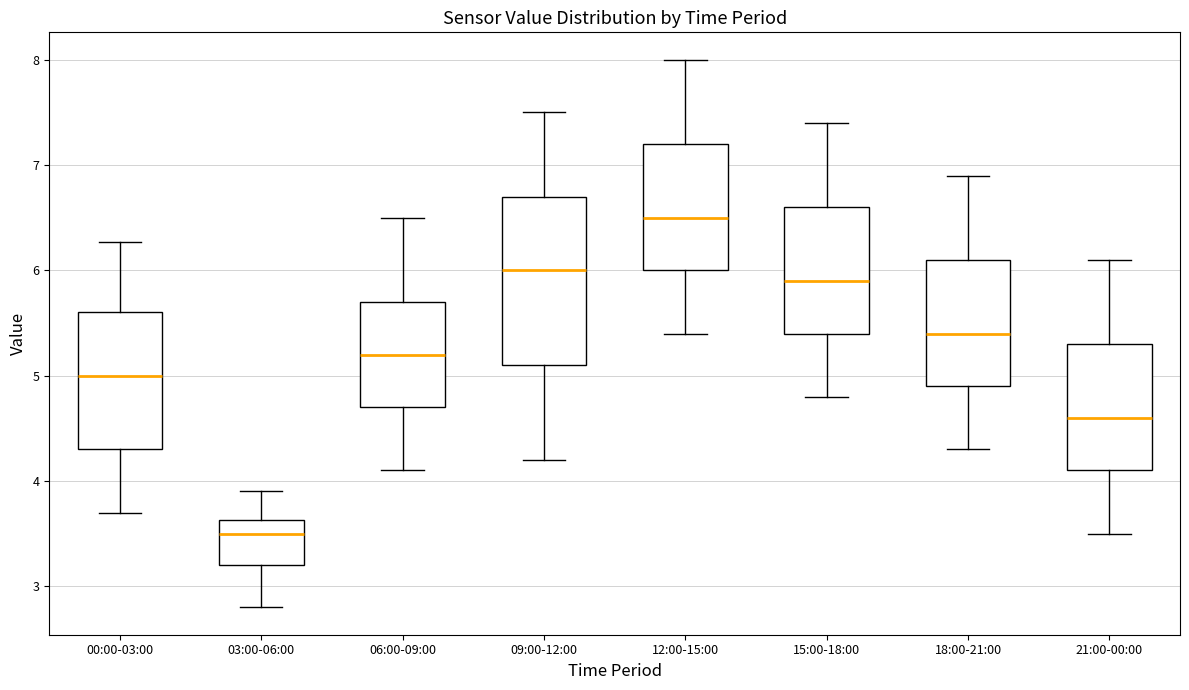

Which box is the tallest, from its lower edge to its upper edge?

09:00-12:00